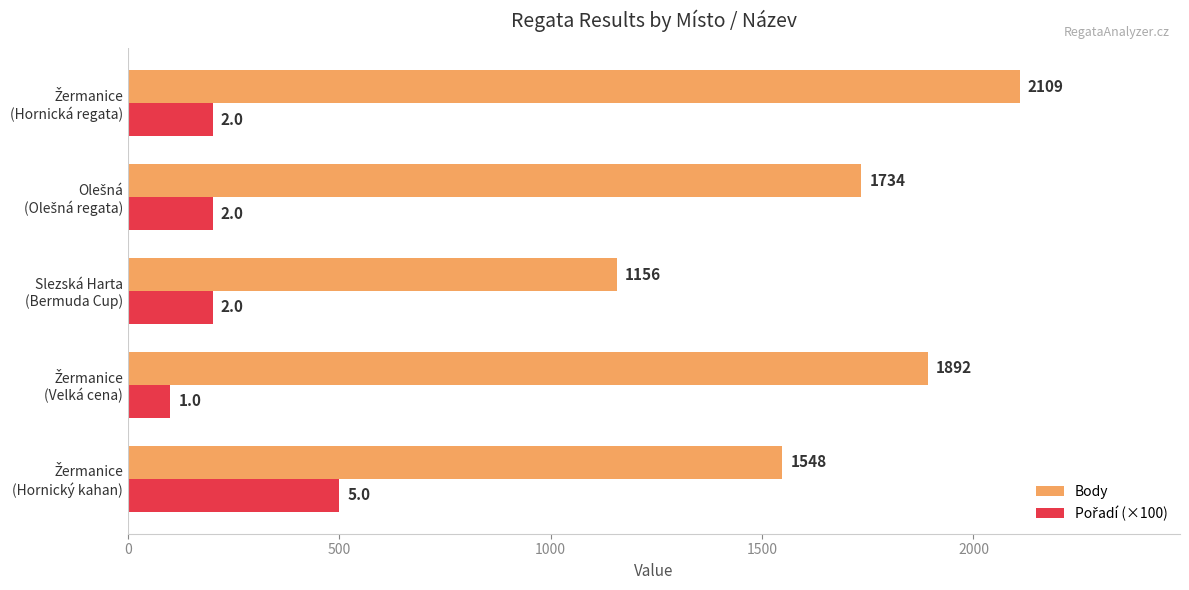

What is the maximum value shown in the chart?

2109